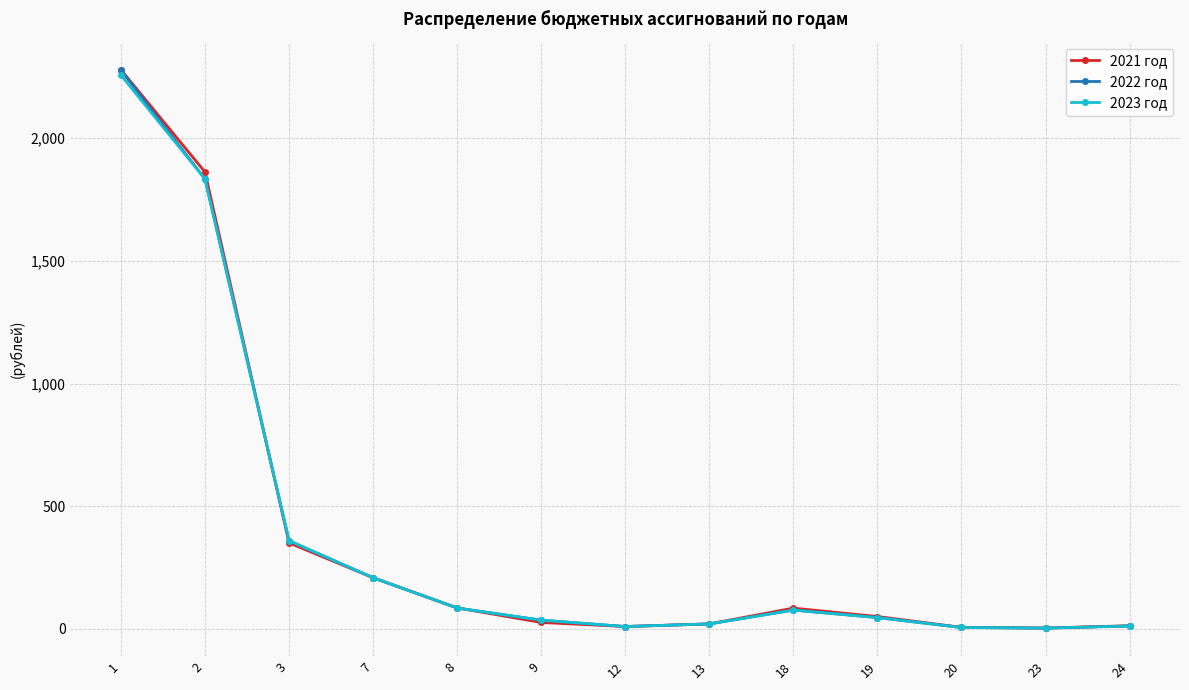

At which category is the sum across all series the highest?

1